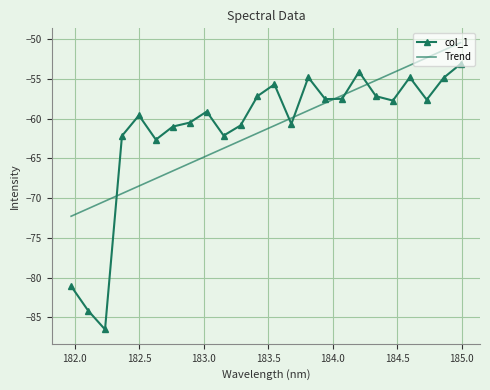

After their last crossing, which series has the higher values: Trend or col_1?

Trend